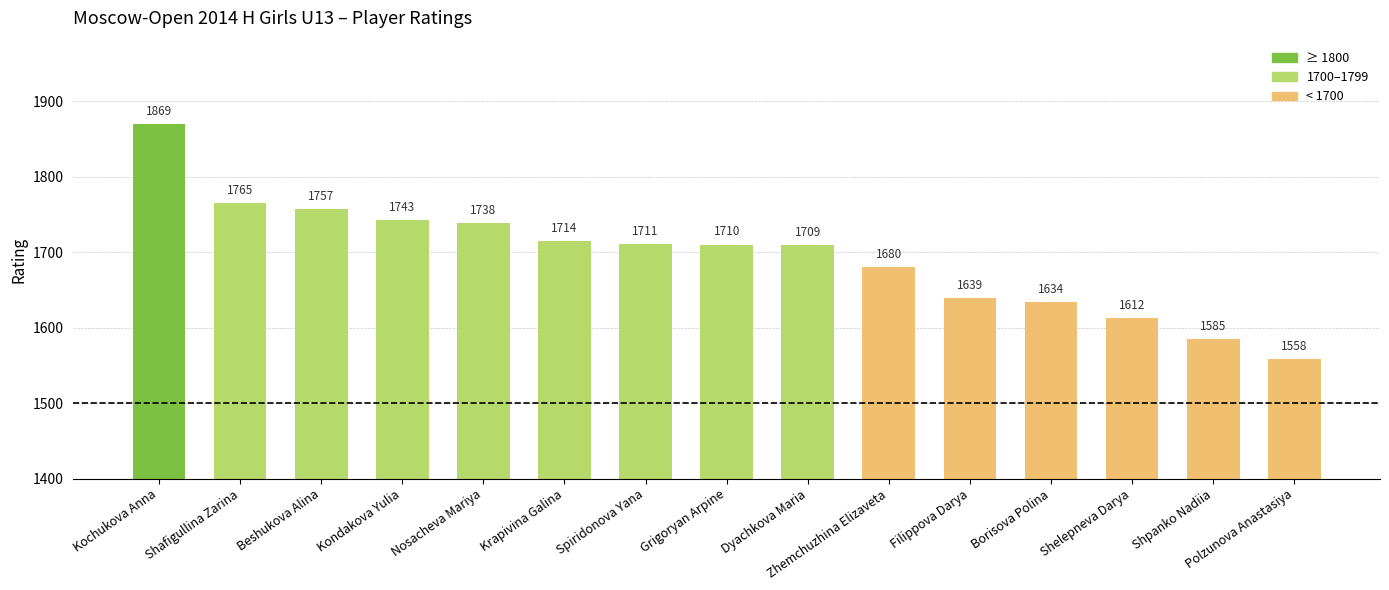

What is the minimum value shown in the chart?

1558